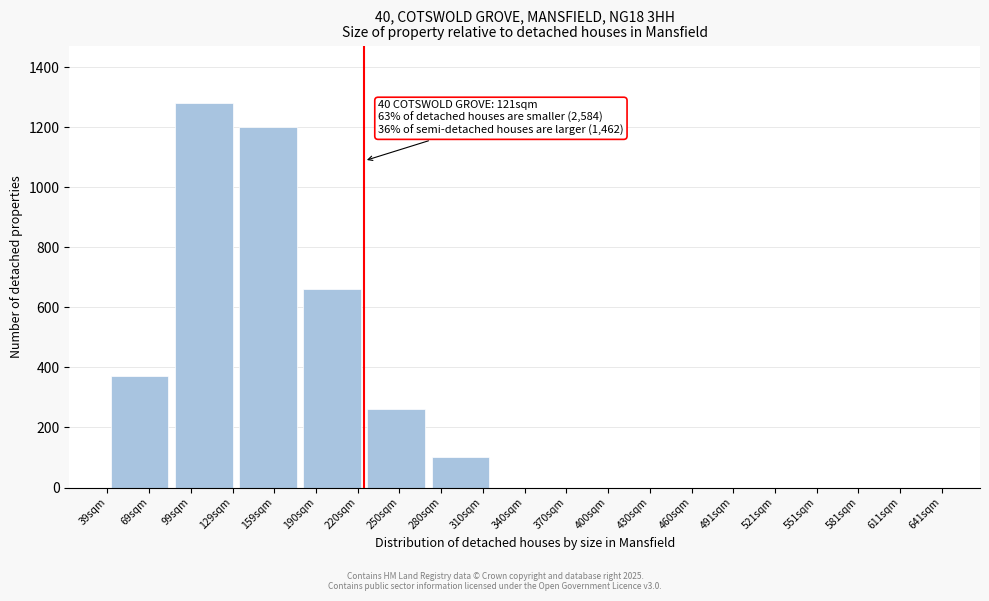

Reading right to left, what are all the values shown in this chart?

611sqm=0	581sqm=0	521sqm=0	491sqm=0	430sqm=0	400sqm=0	340sqm=0	280sqm=100	250sqm=260	190sqm=660	159sqm=1200	99sqm=1280	69sqm=370